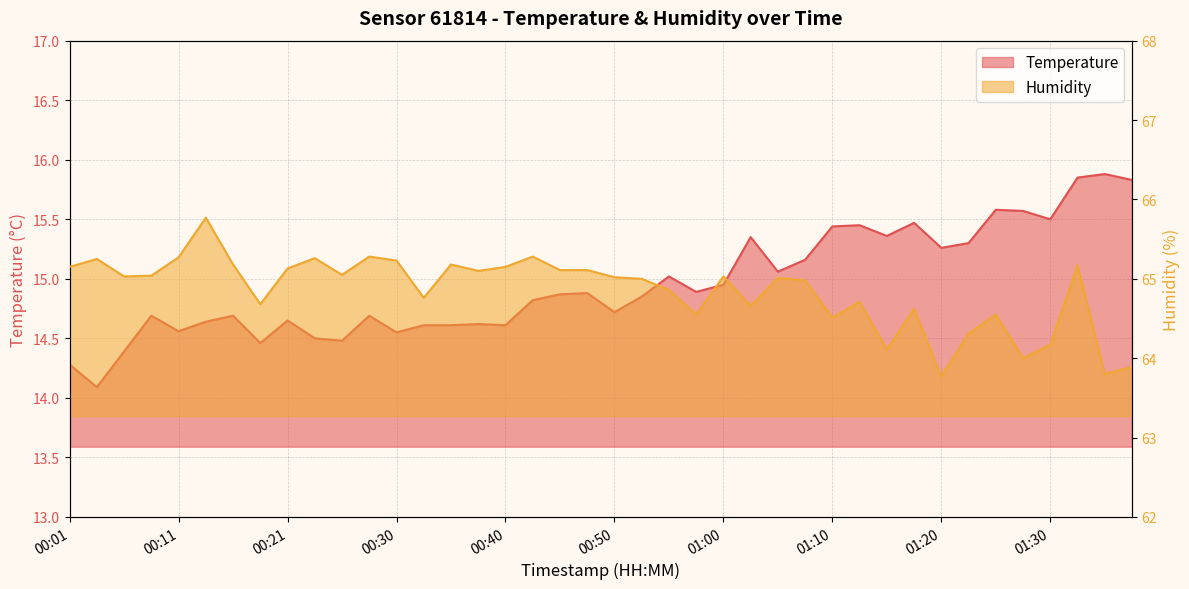

At 01:32, list the series in order from smallest to largest.

Temperature, Humidity